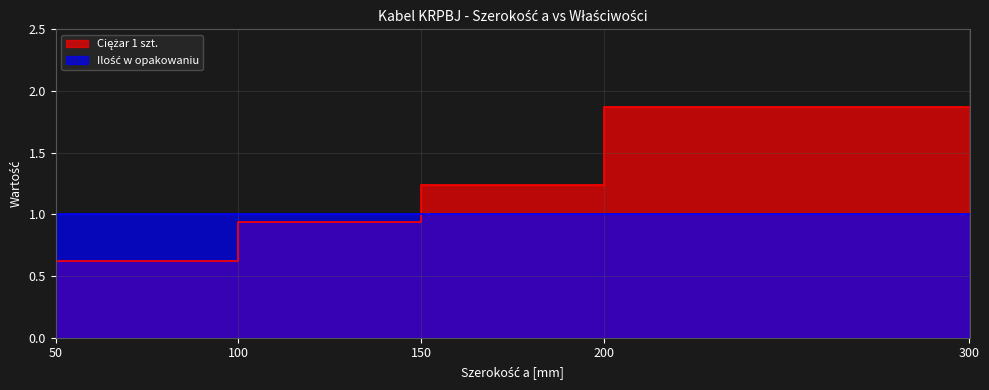

What is the difference between the second highest and minimum values?

0.8